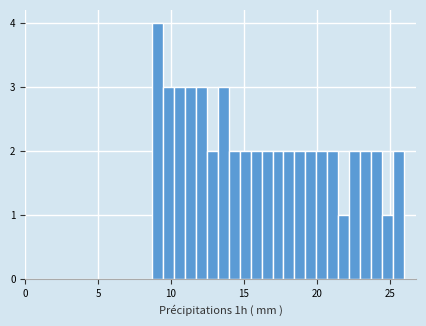

Around what value on the x-axis is the tallest bar? Give the approximate position of its centre, as read against the axis.

9.0